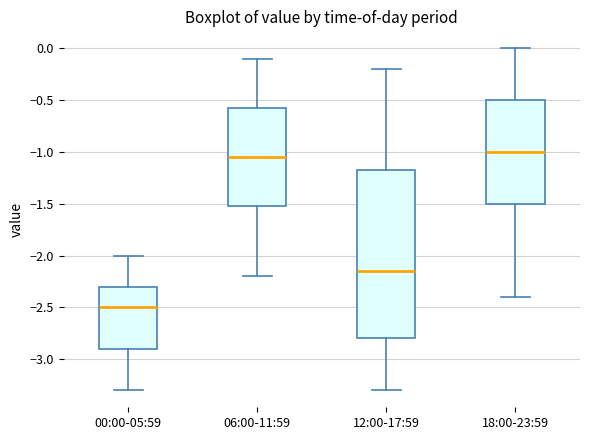

Where is the lower edge of the box for 18:00-23:59 on the y-axis? The values are not printed on the chart, so give them approximately, as read against the axis.

-1.50